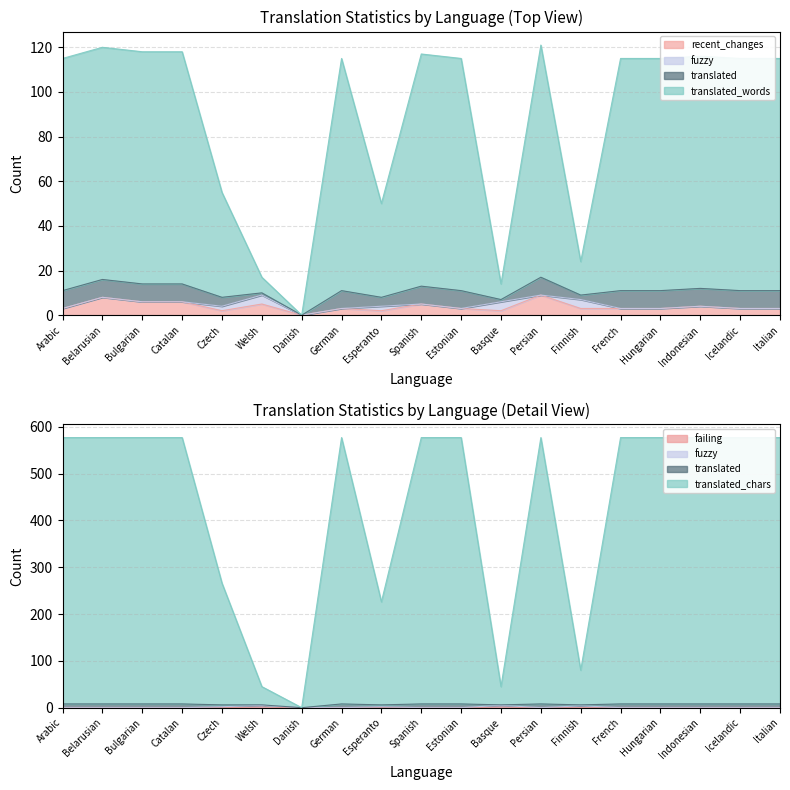

True or false: failing and translated cross at least once.

False